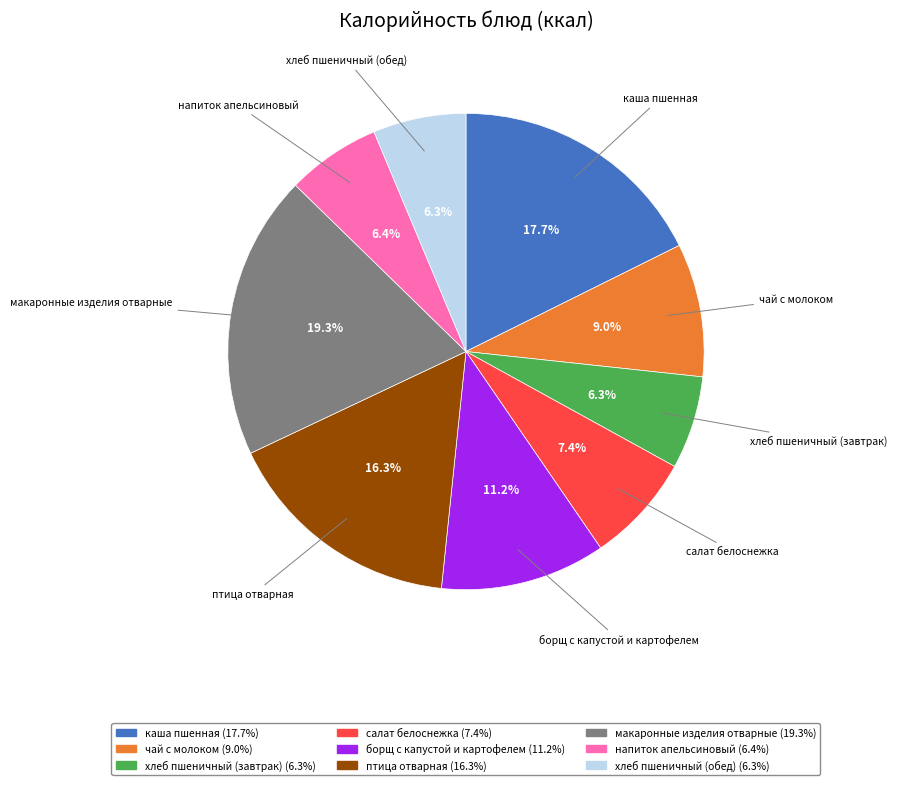

Which category has the biggest portion of the pie?

макаронные изделия отварные